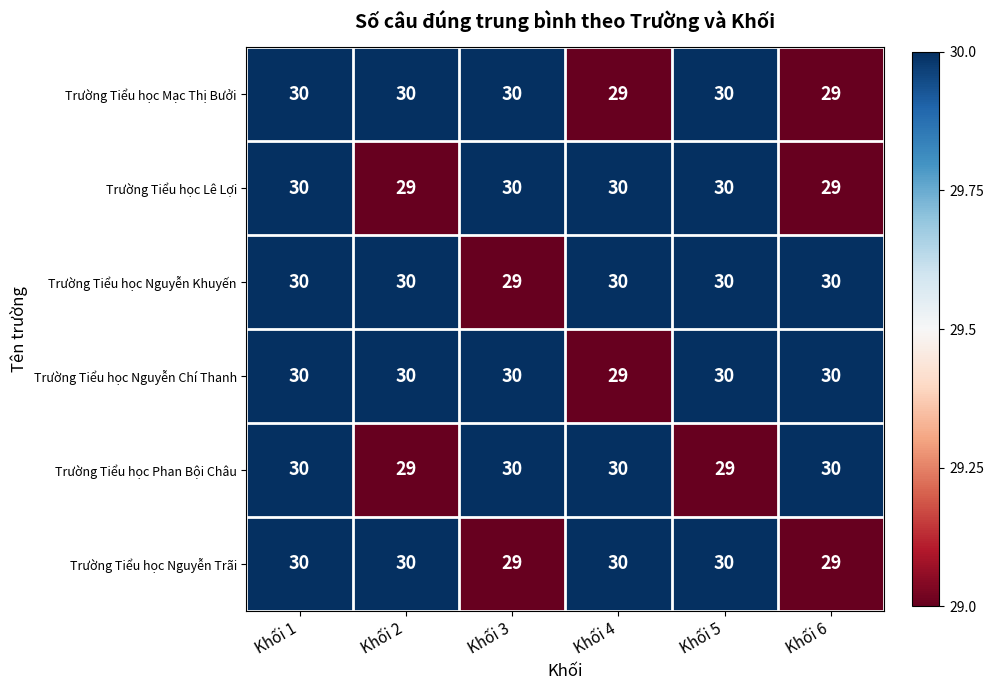

The value of Trường Tiểu học Mạc Thị Bưởi at Khối 5 is 30. True or false?

True